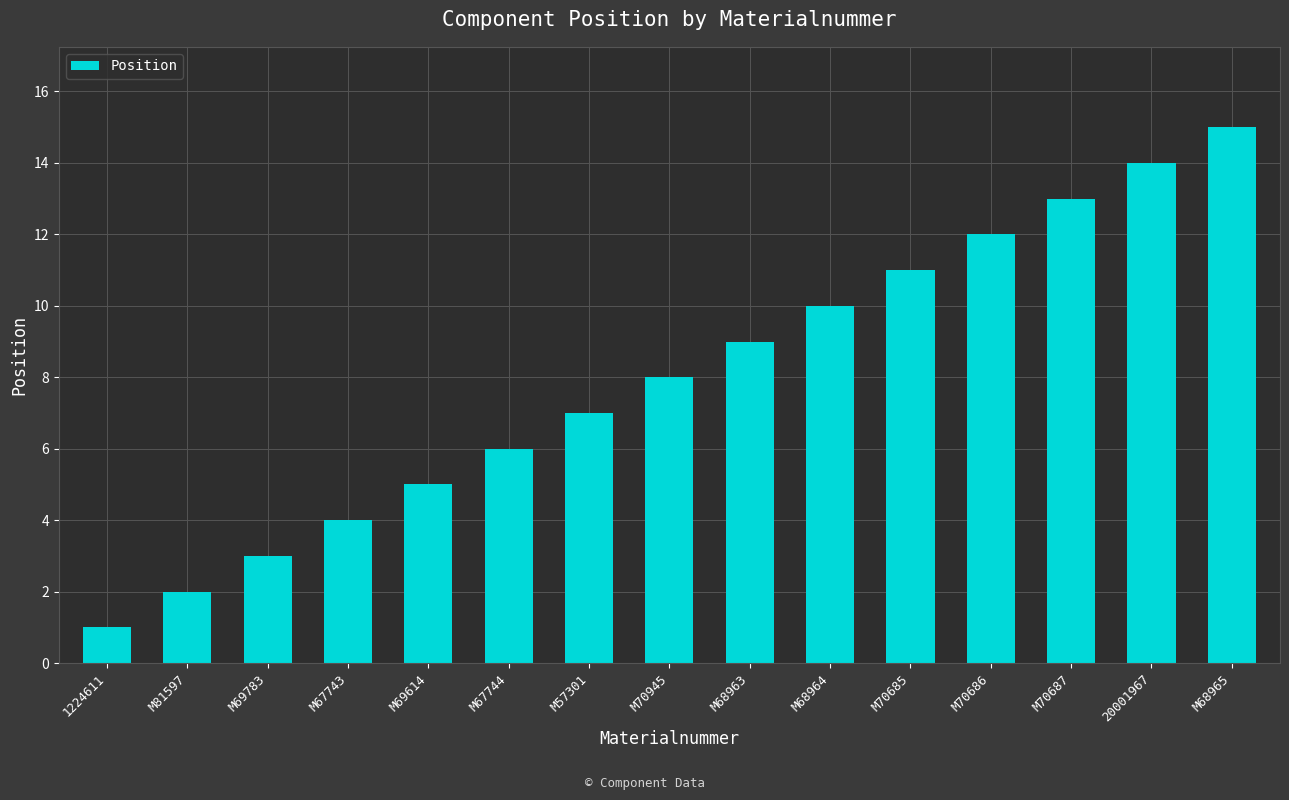

List the labels in order of value, largest first.

M68965, 20001967, M70687, M70686, M70685, M68964, M68963, M70945, M57301, M67744, M69614, M67743, M69783, M81597, 1224611